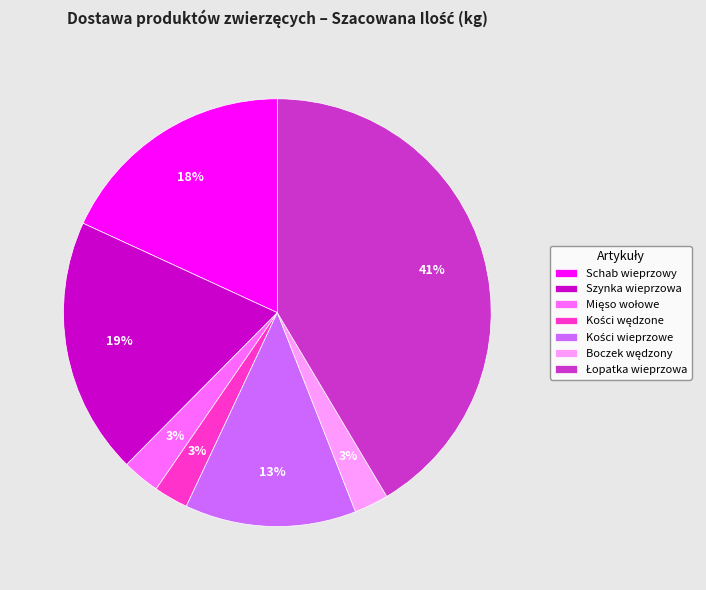

To the nearest percent, what percentage of the pie is Schab wieprzowy?

18%